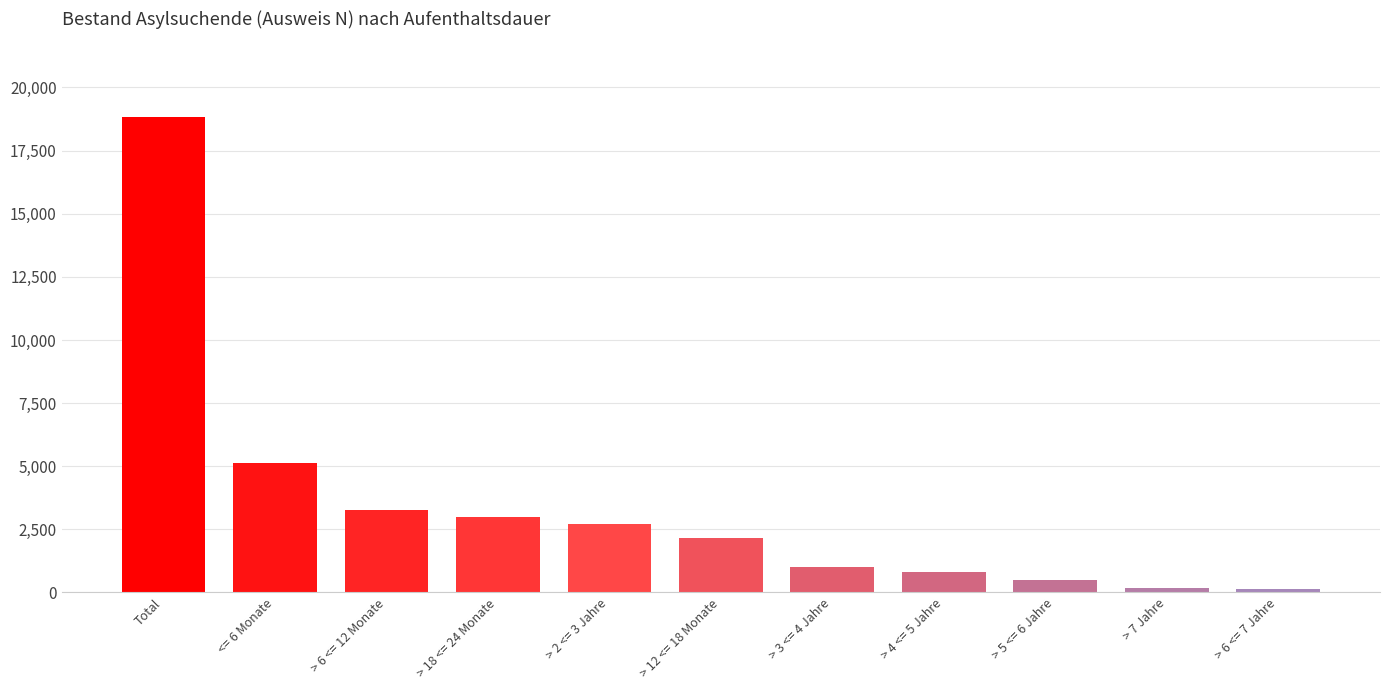

What is the minimum value shown in the chart?

135